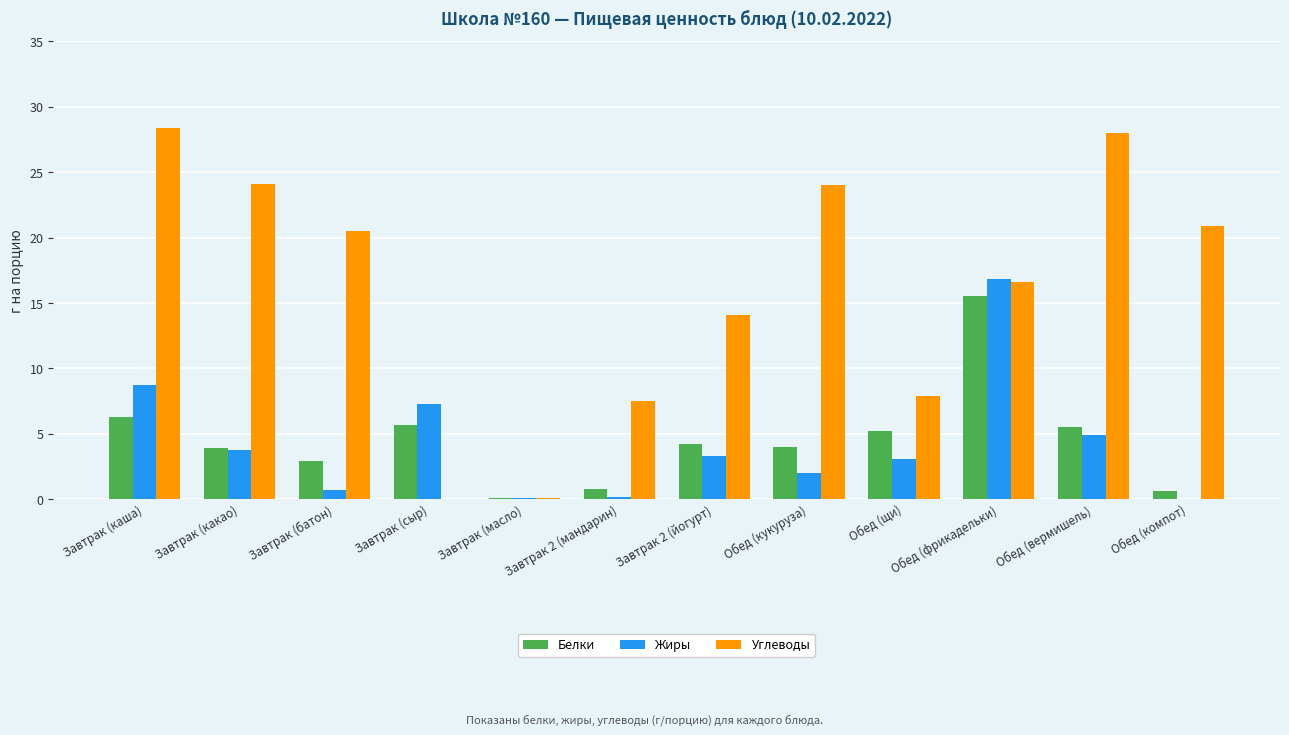

At which label does Углеводы first exceed 20?

Завтрак (каша)